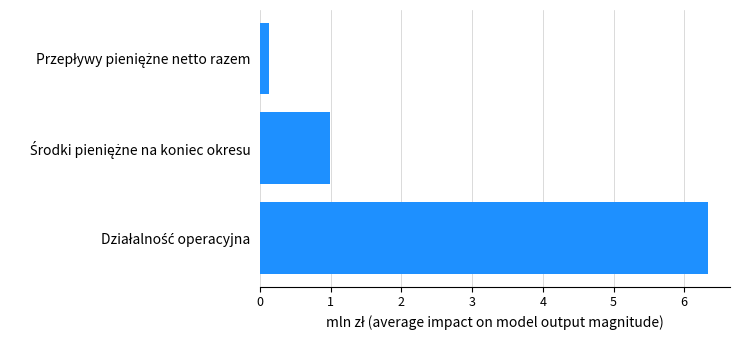

What is the average value?

2.5